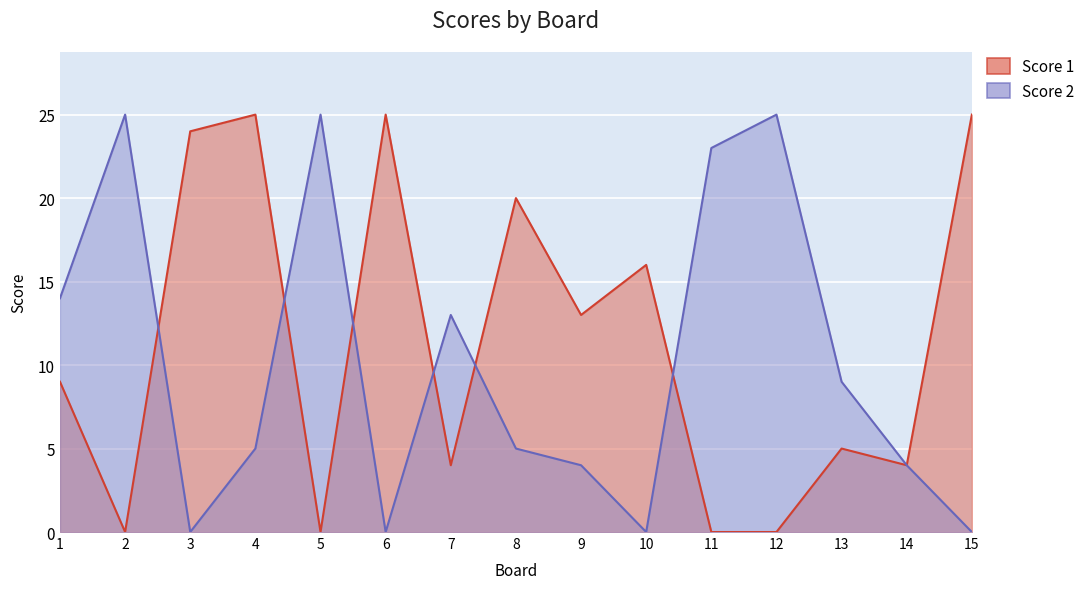

List the labels in order of Score 2 value, smallest first.

3, 6, 10, 15, 9, 14, 4, 8, 13, 7, 1, 11, 2, 5, 12